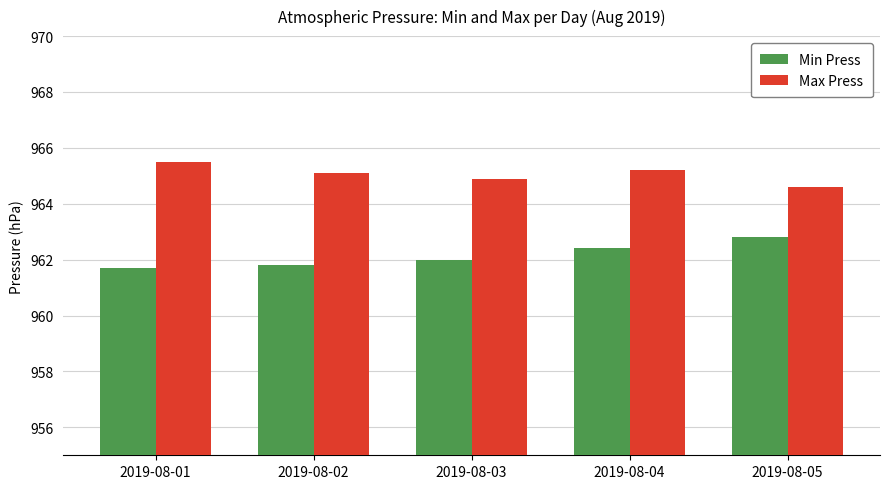

Reading left to right, transcribe all the data shown in this chart.

Min Press: 2019-08-01=961.7	2019-08-02=961.8	2019-08-03=962.0	2019-08-04=962.4	2019-08-05=962.8
Max Press: 2019-08-01=965.5	2019-08-02=965.1	2019-08-03=964.9	2019-08-04=965.2	2019-08-05=964.6